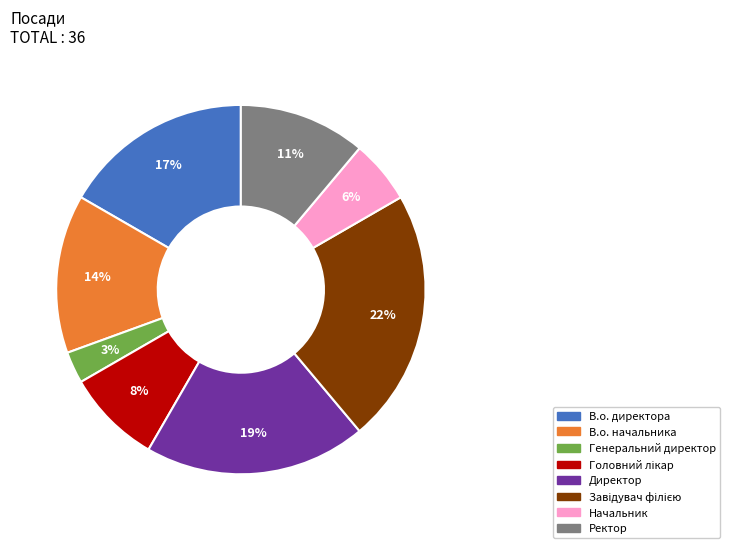

To the nearest percent, what is the difference between the largest and smallest slice percentages?

19%